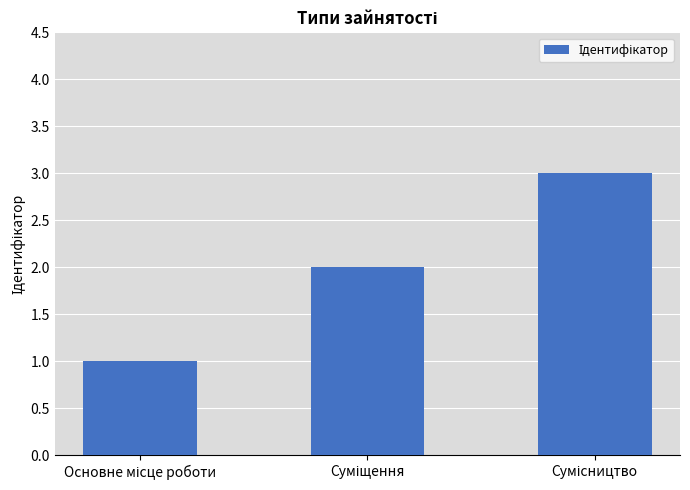

What is the maximum value shown in the chart?

3